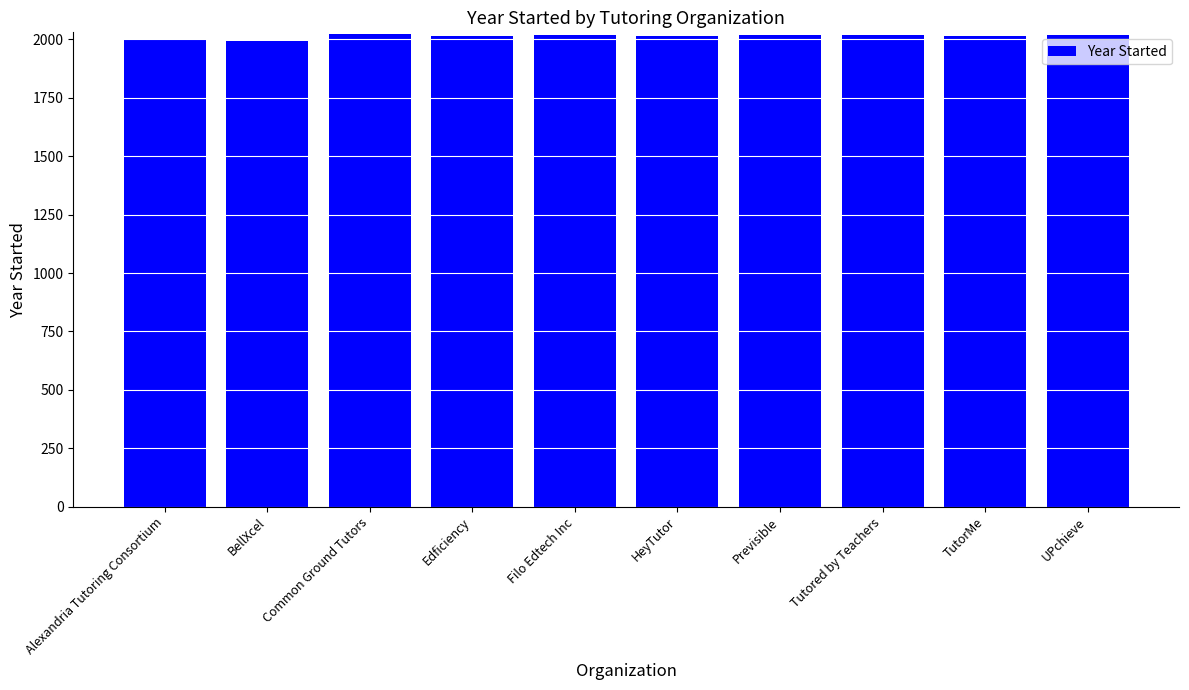

Is it true that the value at Edficiency is 2015?

True